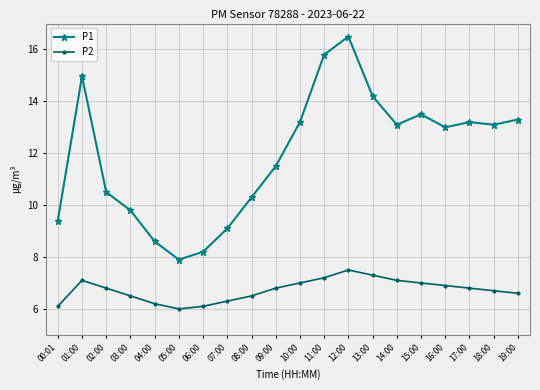

What is the average value of the P1 series?

12.0